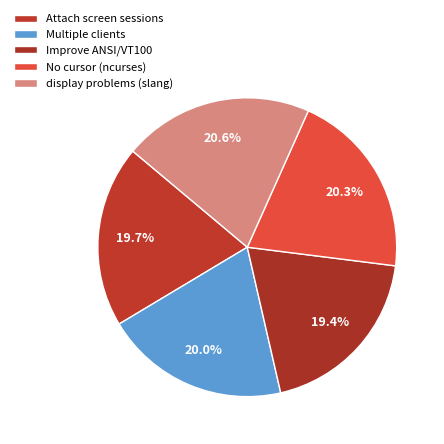

How many slices are in this pie chart?

5